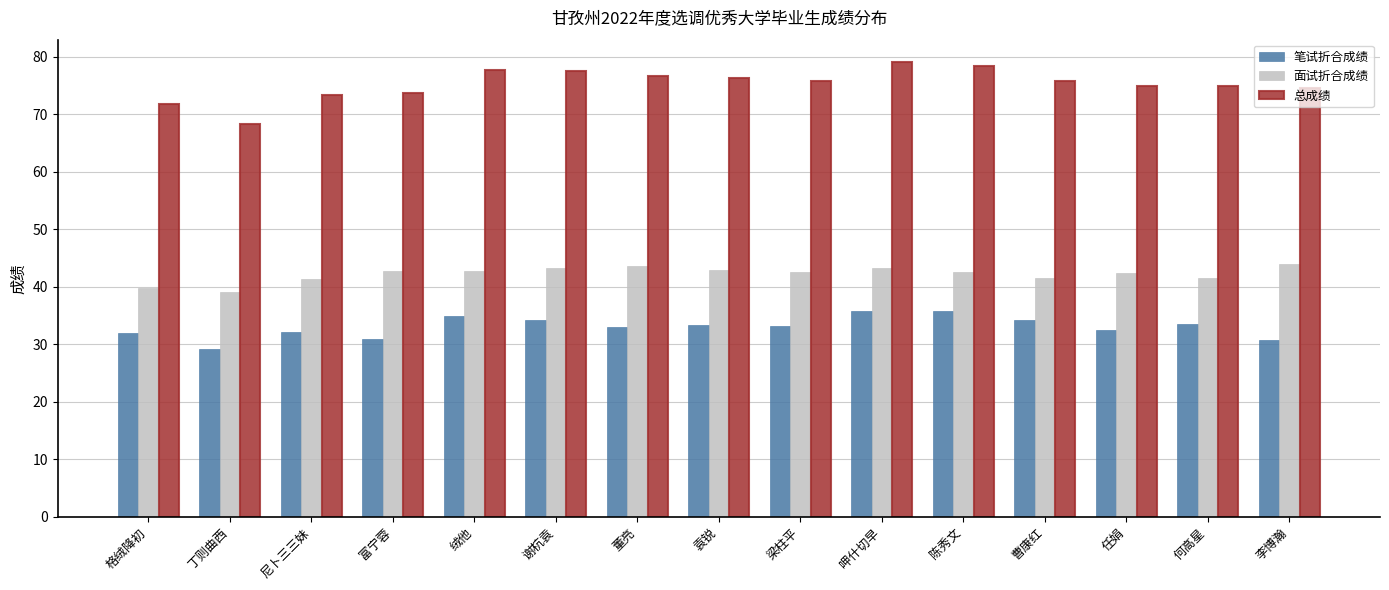

What is the difference between the 总成绩 values at 董亮 and 富宁蓉?

3.0